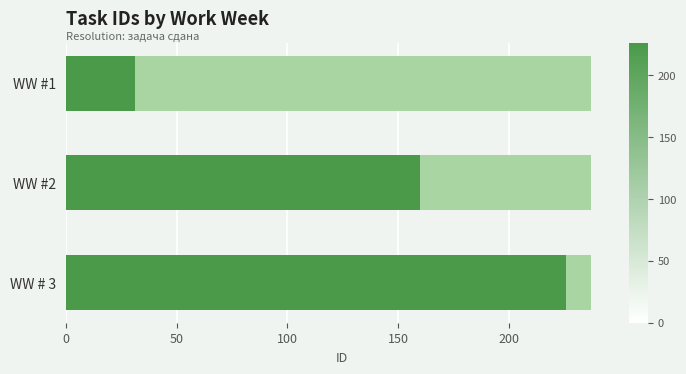

What is the minimum value shown in the chart?

31